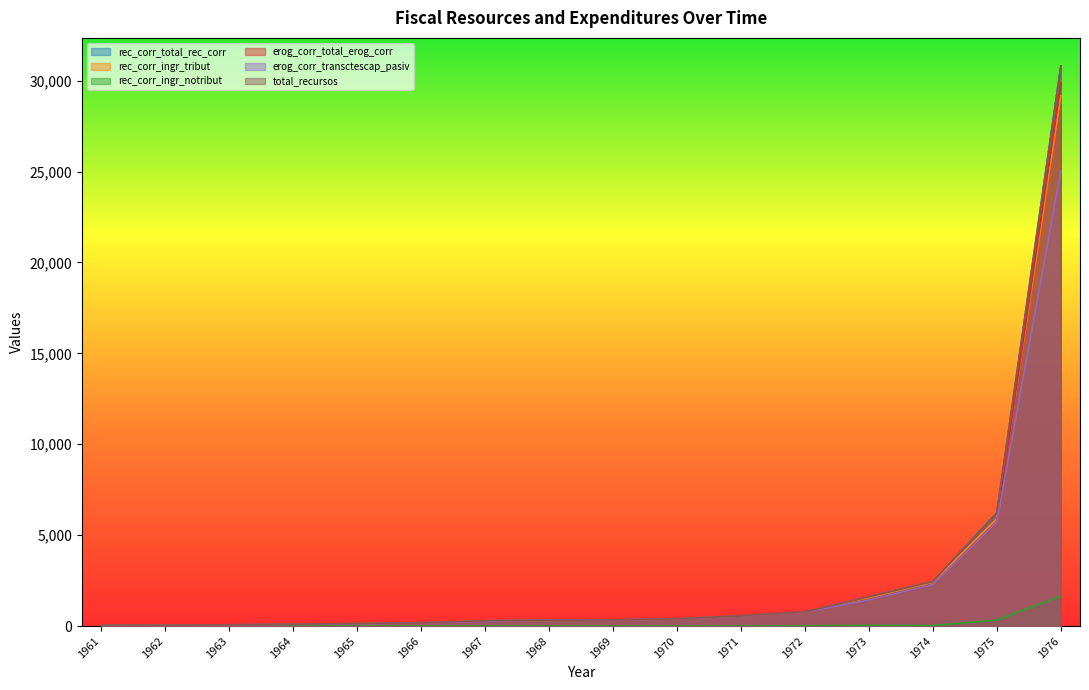

What is the difference between the maximum and second lowest values in the rec_corr_ingr_tribut series?

29119.6